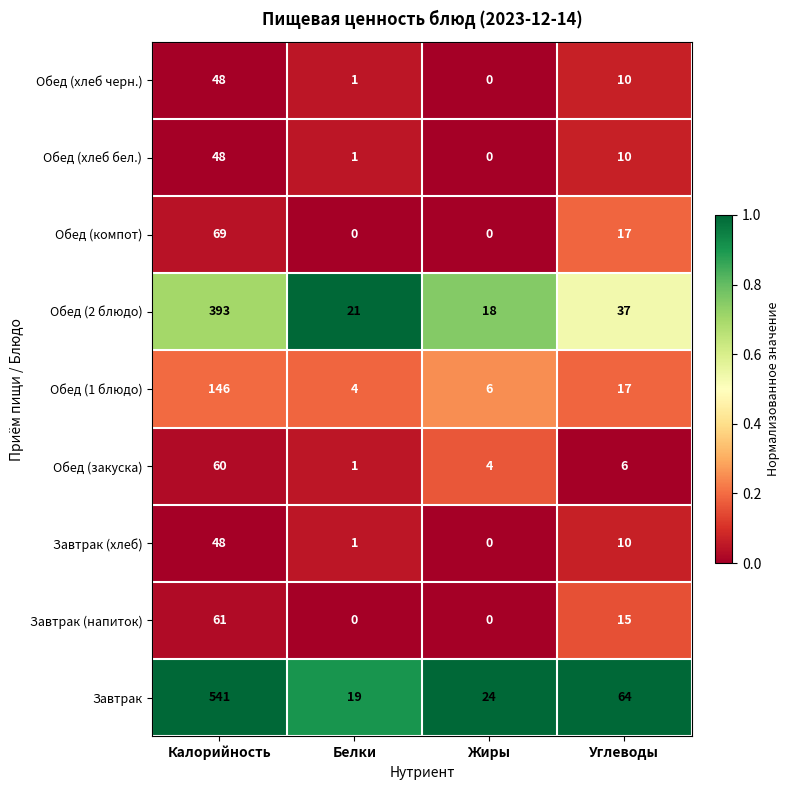

What is the spread (max minus min) of values at Жиры?

24